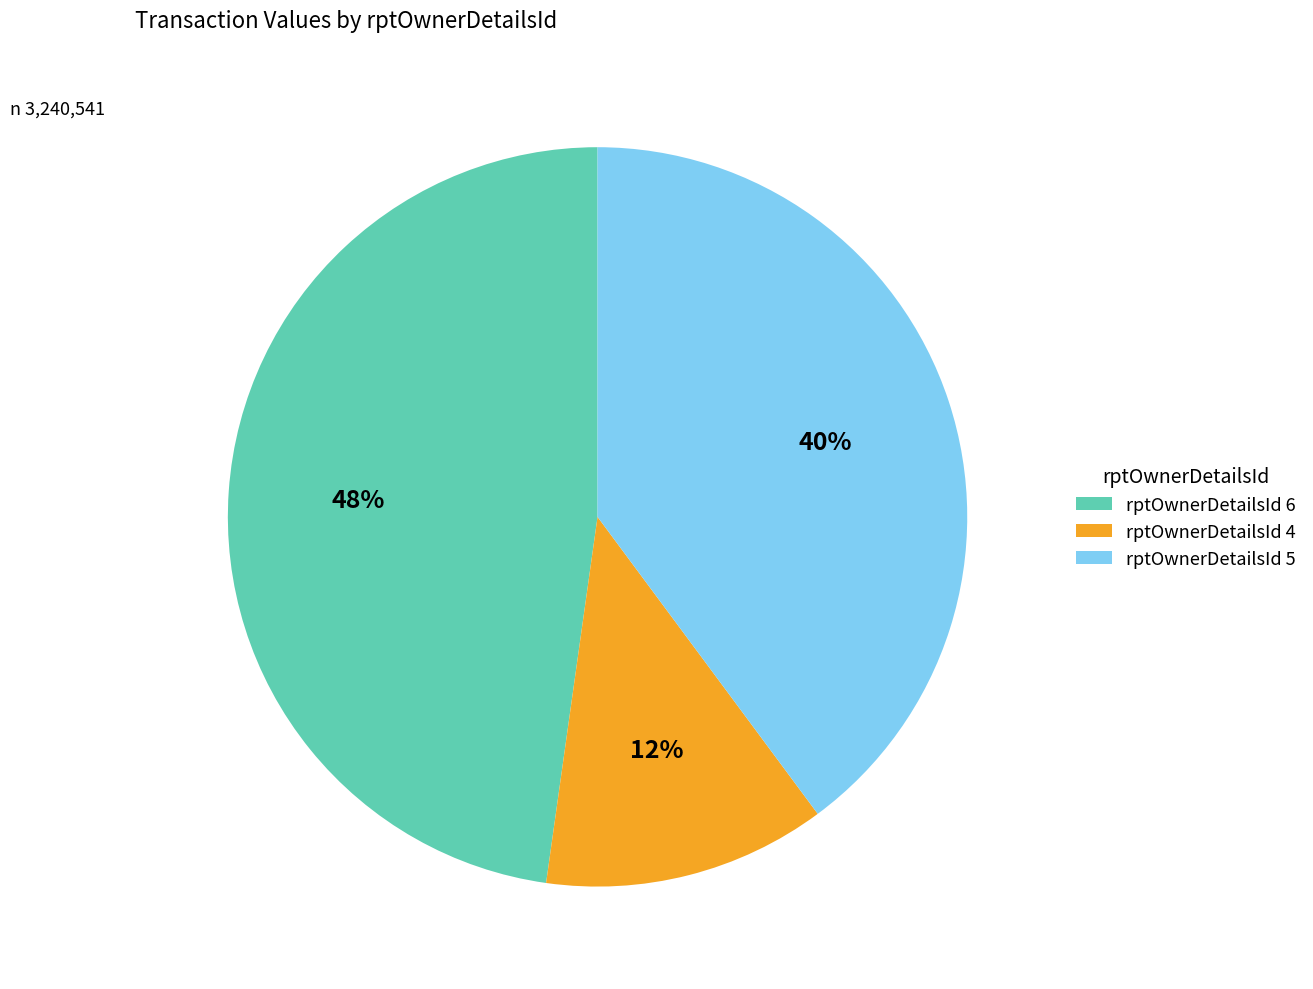

Does rptOwnerDetailsId 6 represent more than half of the total?

No